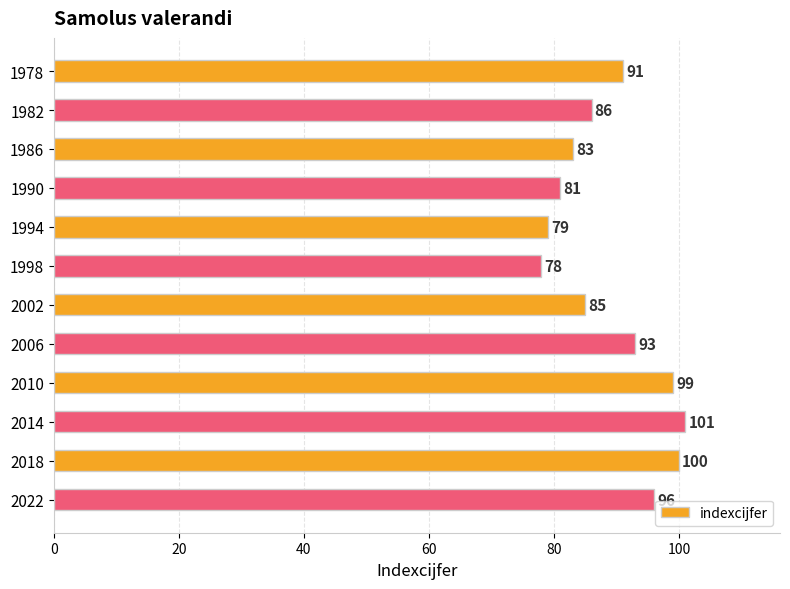

What is the value of the 7th bar from the top?

85